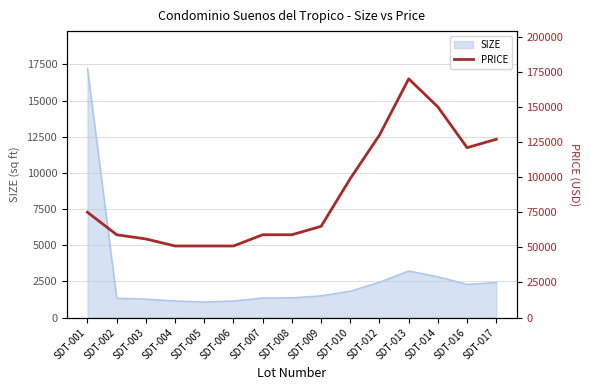

How many data points are less than 65000?

7